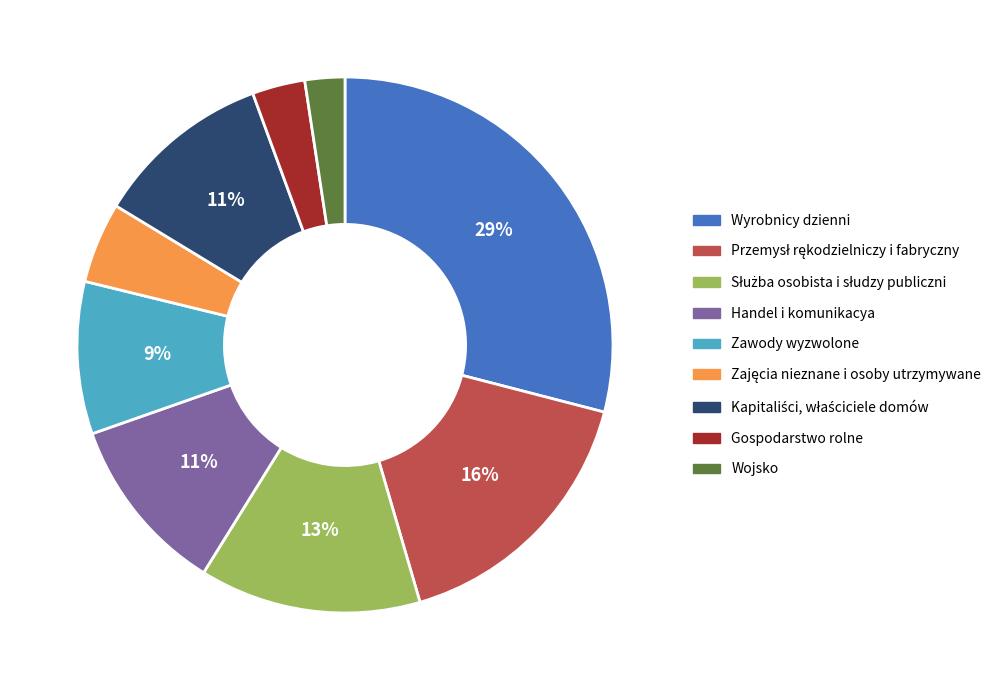

To the nearest percent, what is the average slice percentage?

11%